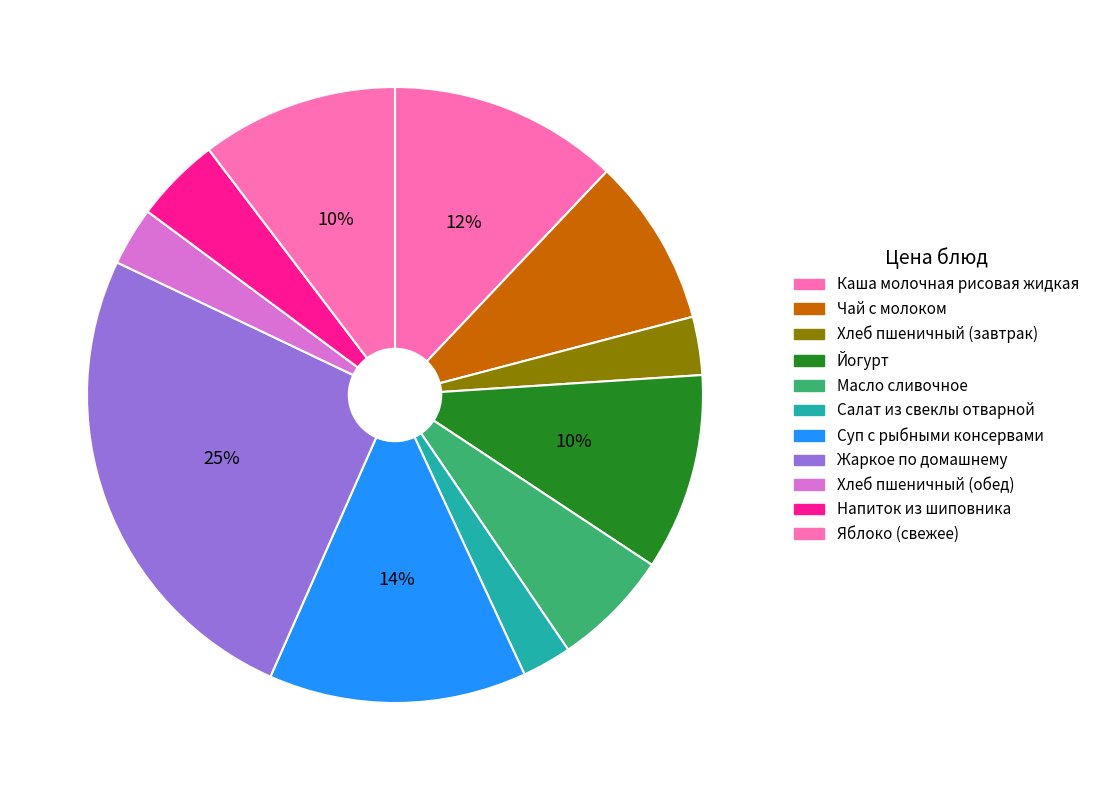

Count the number of slices in the pie.

11